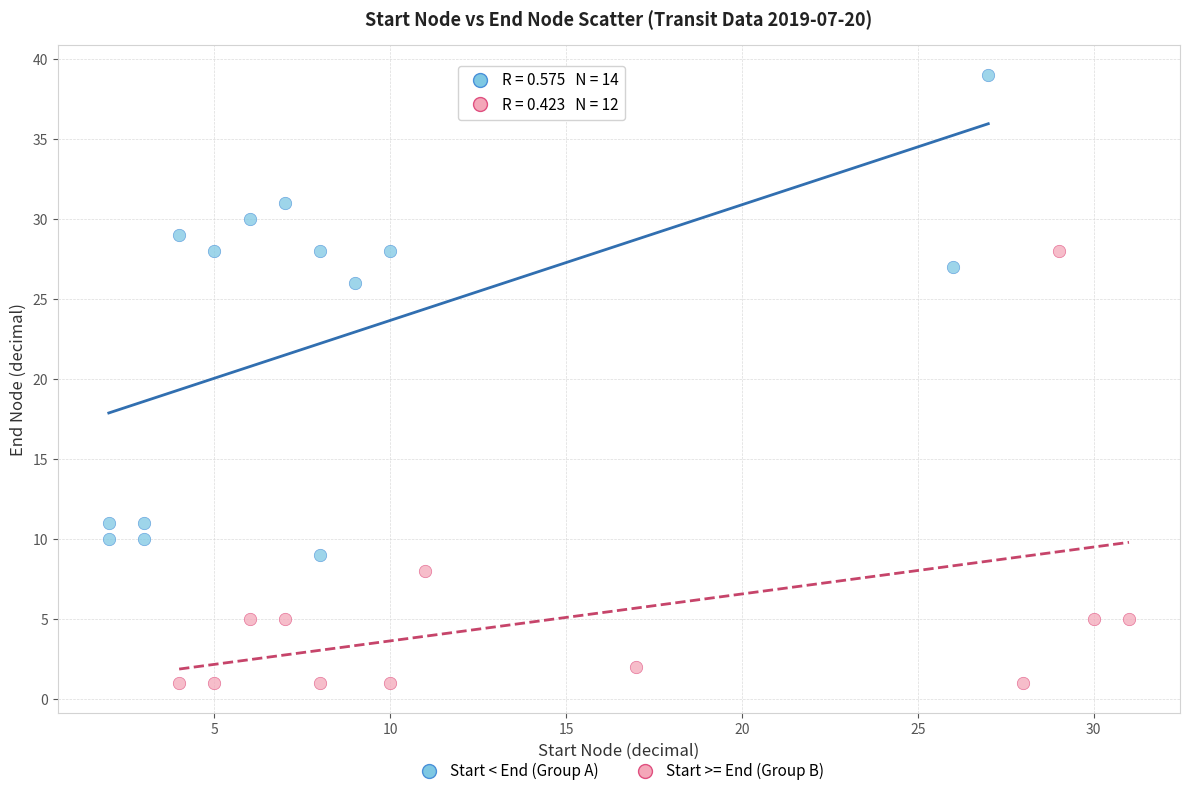

Which series contains the highest Y value?

Start < End (Group A)